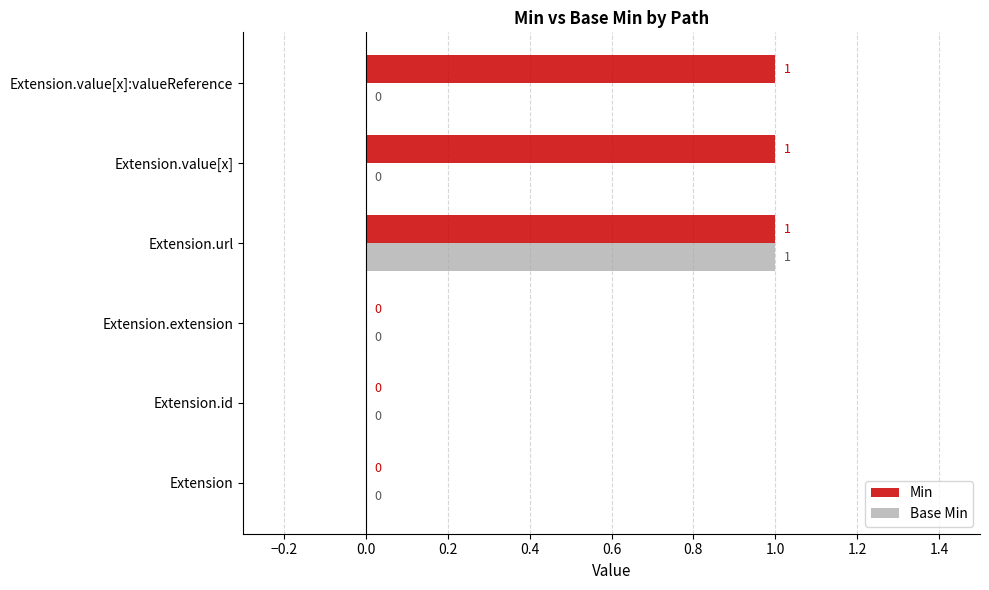

How many values in Base Min are above zero?

1